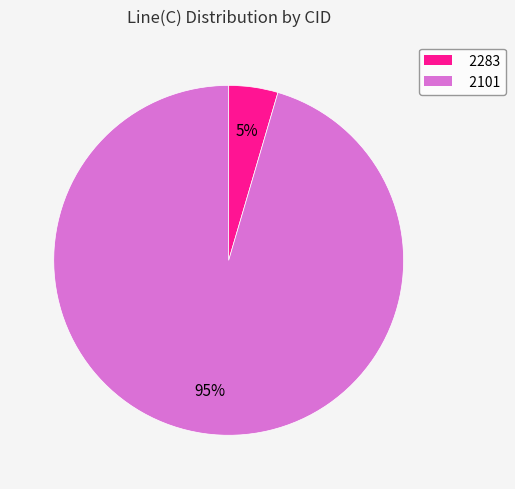

Rank the categories by value from highest to lowest.

2101, 2283